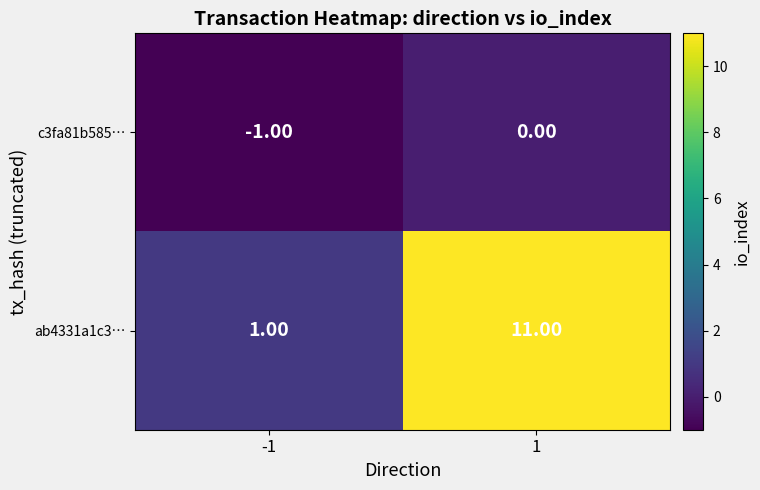

What is the difference between the highest and lowest values at 1?

11